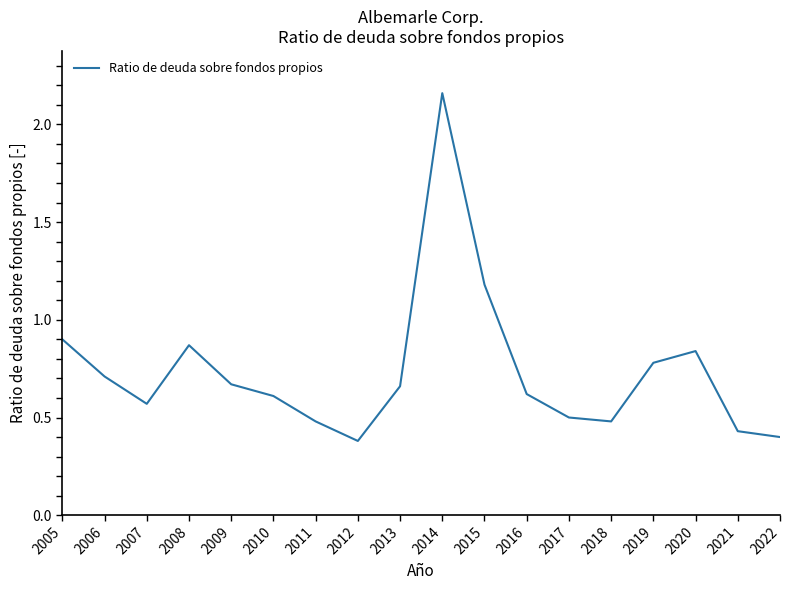

At which category does the data reach its first local peak?

2008